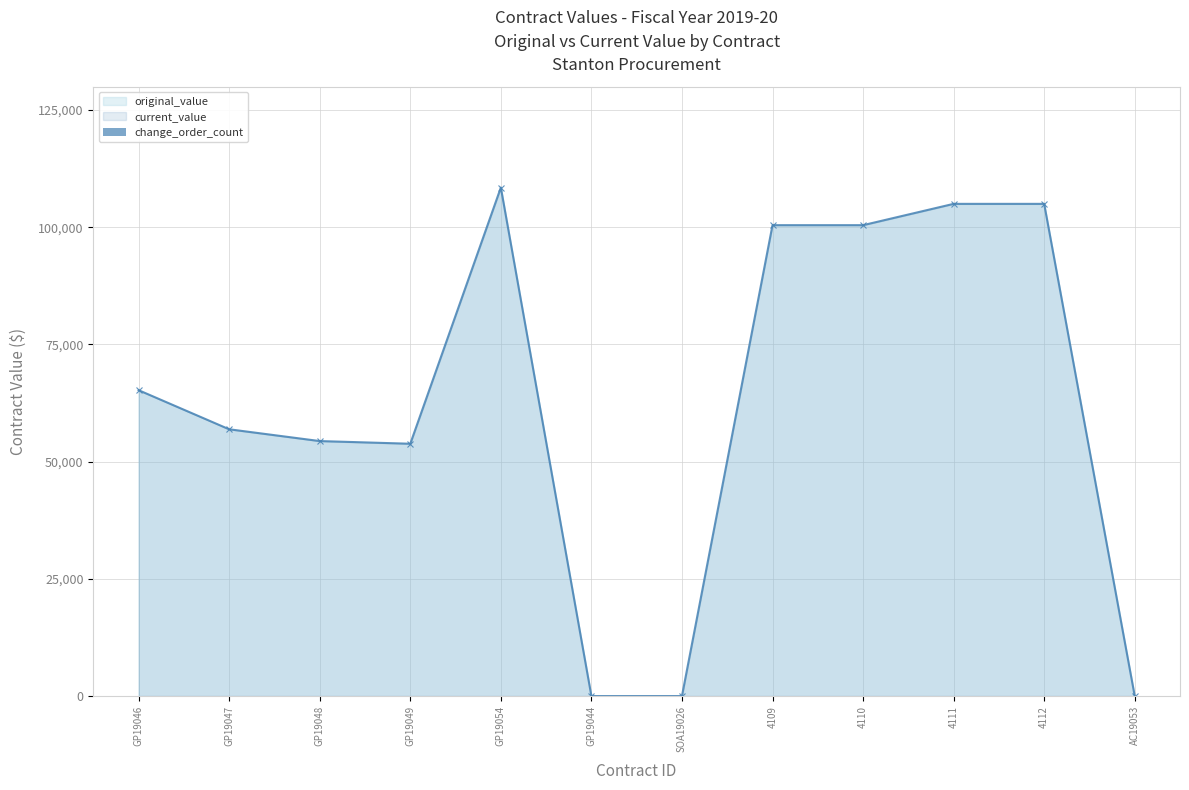

Which has a higher value, AC19053 or 4110?

4110